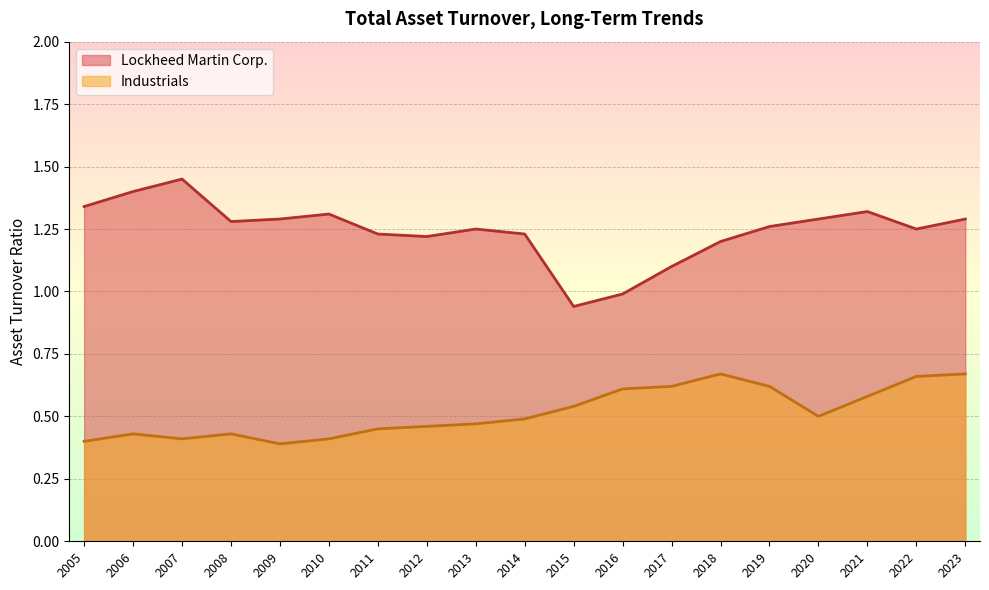

Does the chart display data point markers on the line(s)?

No